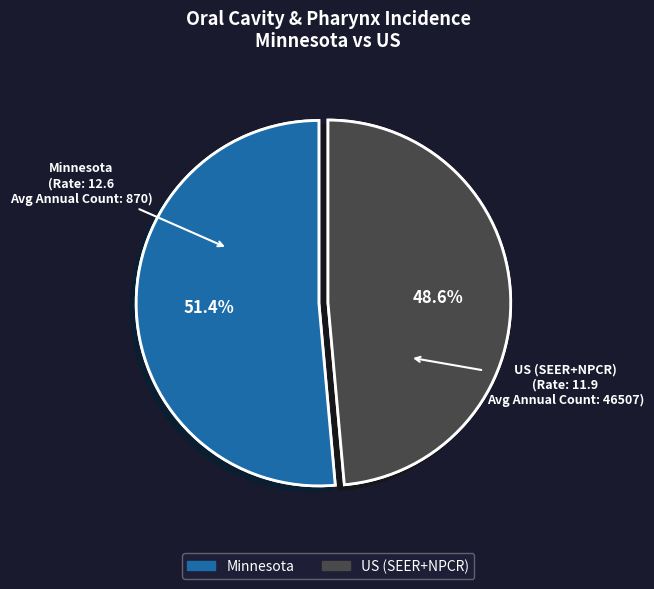

What is the largest slice in the pie chart?

Minnesota